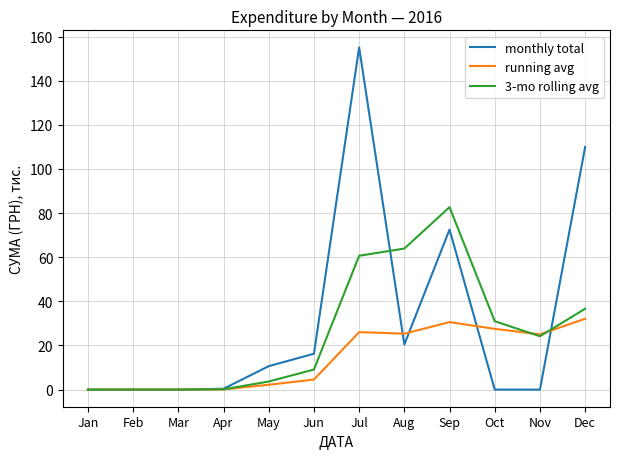

What are all the series names shown in the legend?

monthly total, running avg, 3-mo rolling avg